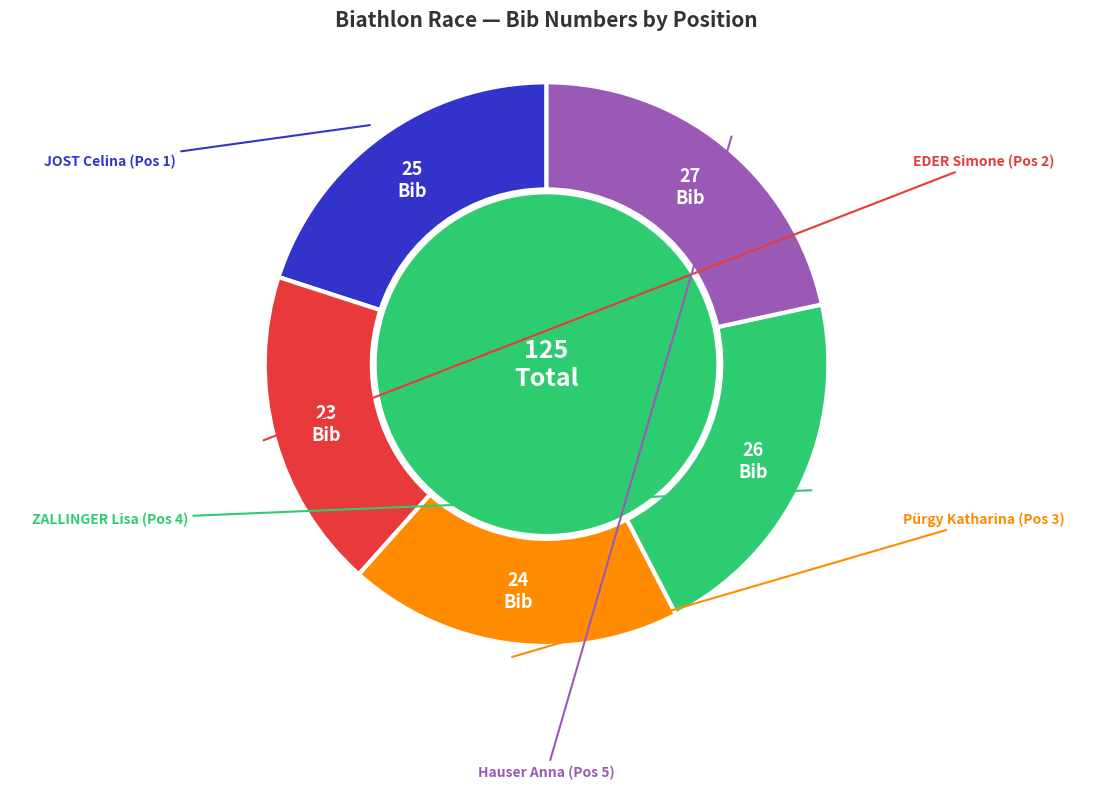

To the nearest percent, what portion does JOST Celina (Pos 1) represent?

20%